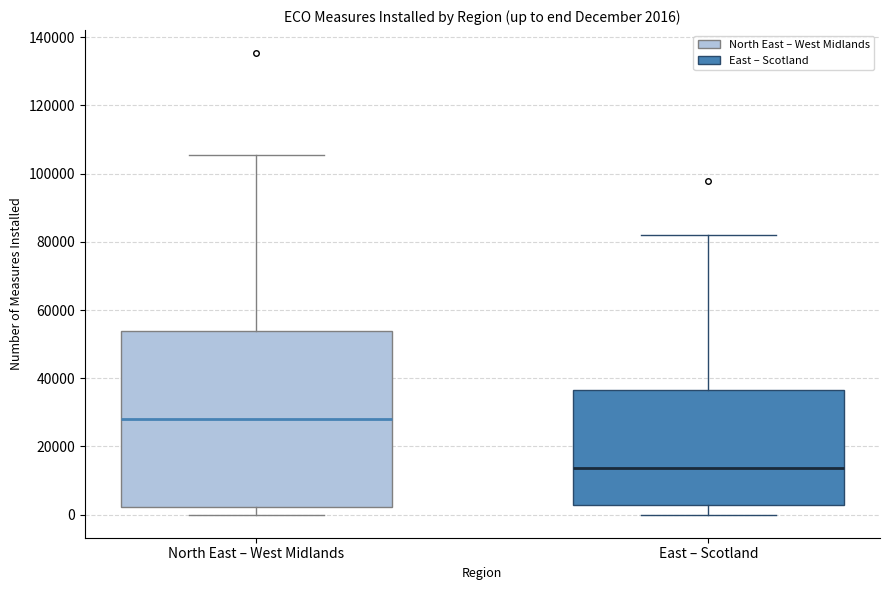

Which box's median line is the lowest?

East – Scotland